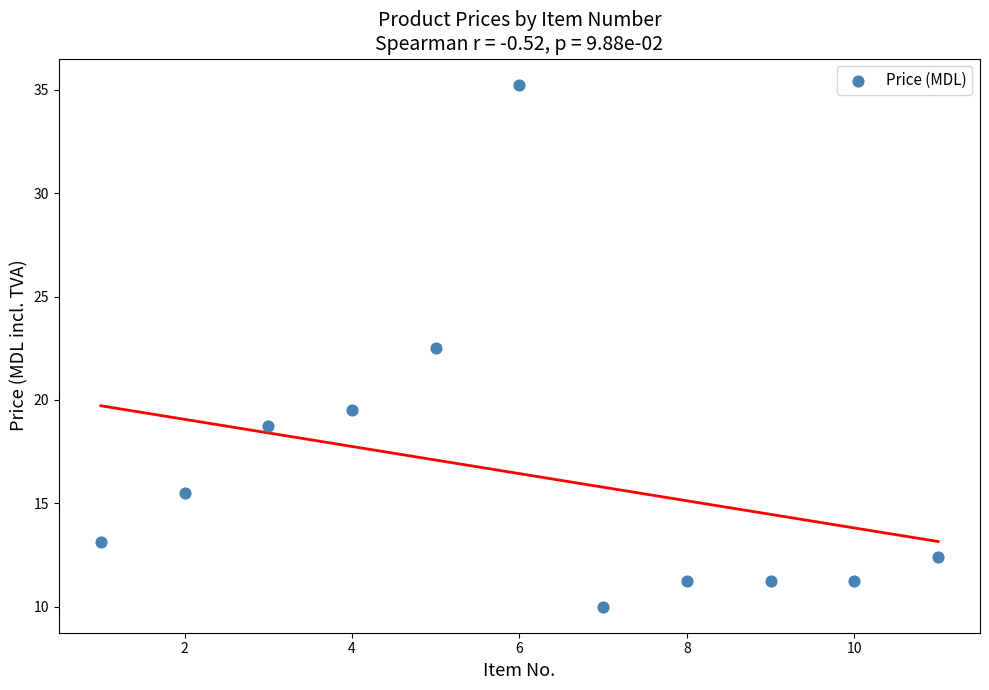

What is the average X value?

6.0